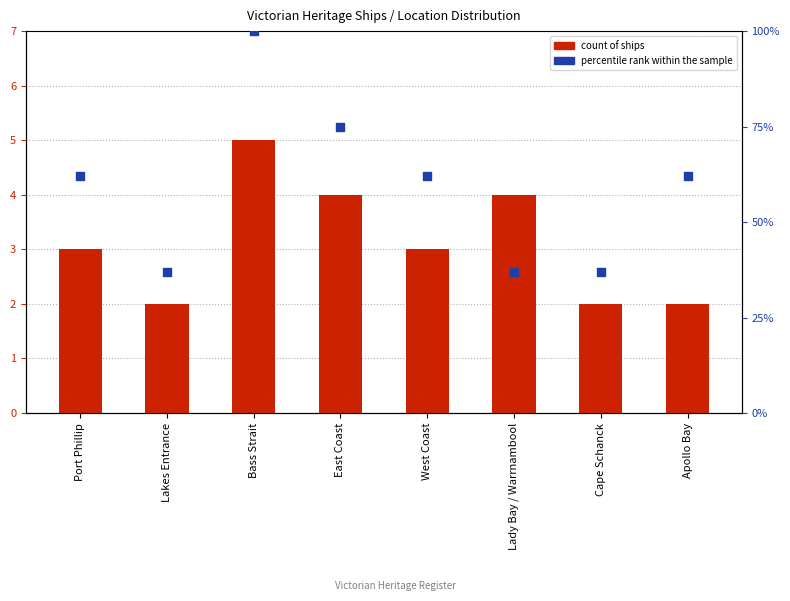

At how many categories does at least one series exceed 80?

1